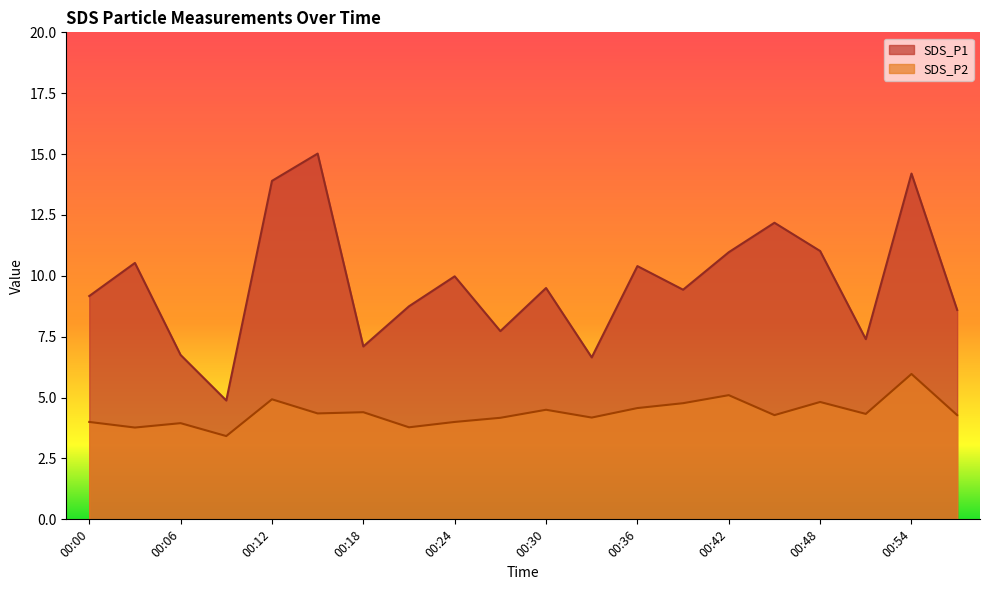

True or false: SDS_P1 has a value of 3.4 at 00:30.

False